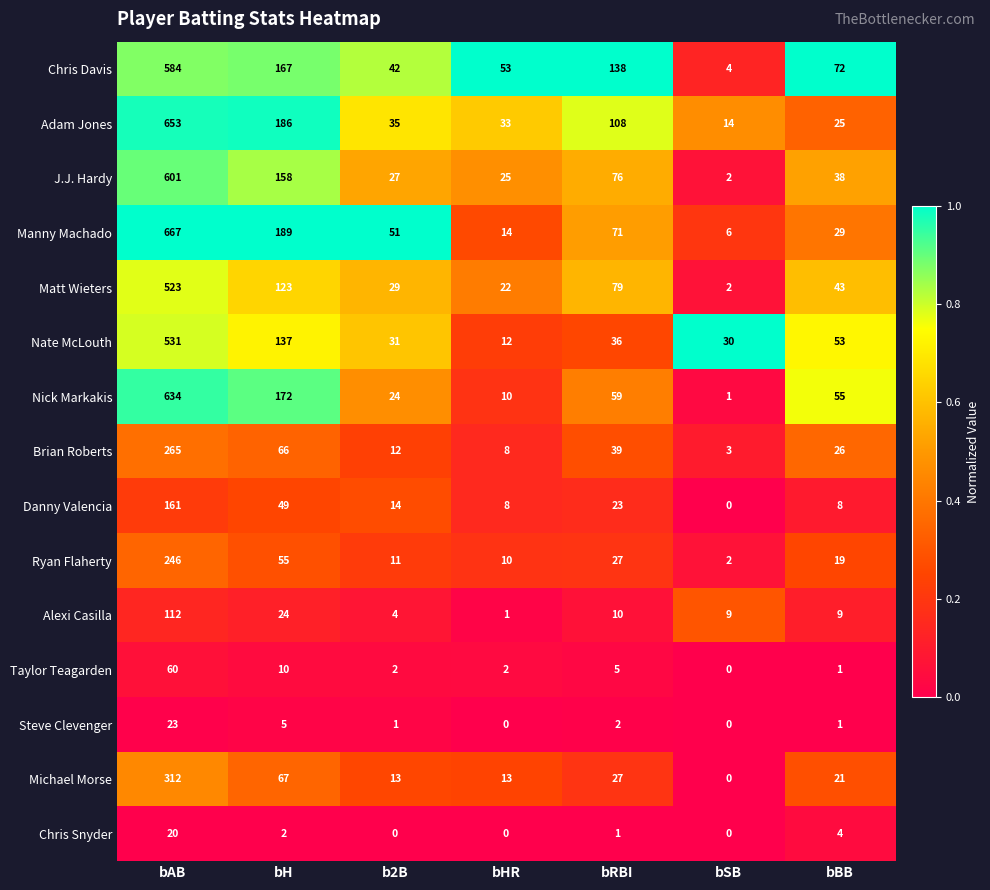

The Nick Markakis series shows 40 at b2B. True or false?

False